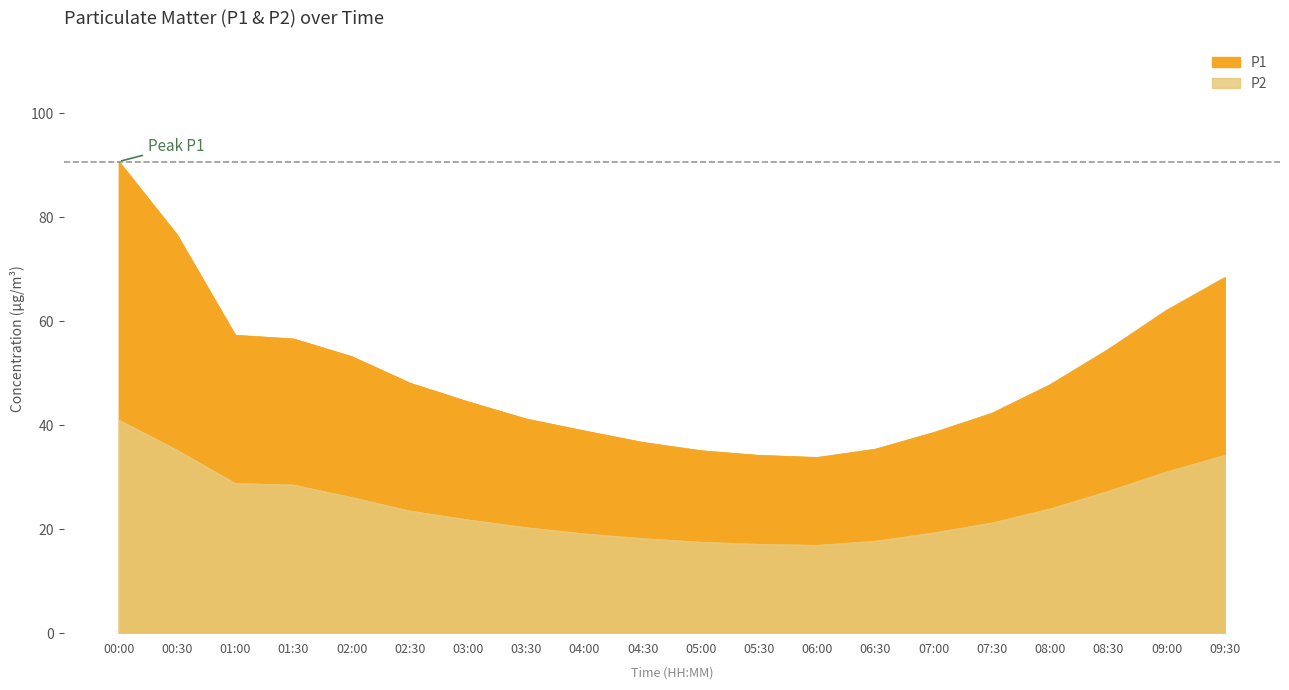

How many data points in P1 are less than 47?

10